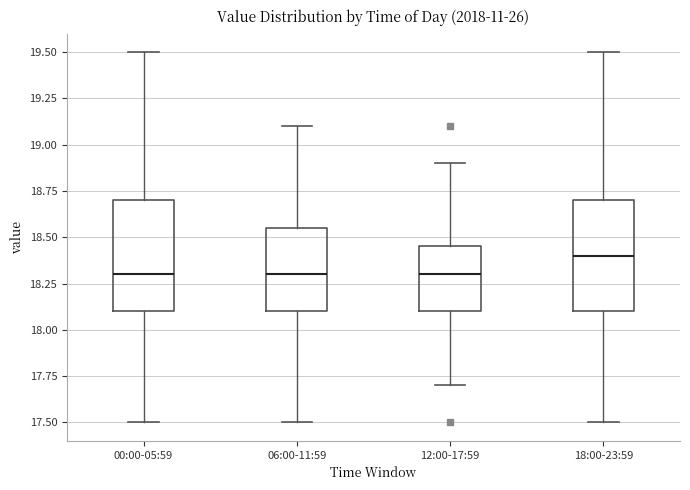

Reading left to right, read every box against the y-axis: the position of its median line, the range the box covers, and the ends of its whiskers. The values are not printed on the chart, so give them approximately, as read against the axis.

00:00-05:59: median 18.30, box 18.10 to 18.70, whiskers 17.50 to 19.50
06:00-11:59: median 18.30, box 18.10 to 18.55, whiskers 17.50 to 19.10
12:00-17:59: median 18.30, box 18.10 to 18.45, whiskers 17.70 to 18.90
18:00-23:59: median 18.40, box 18.10 to 18.70, whiskers 17.50 to 19.50